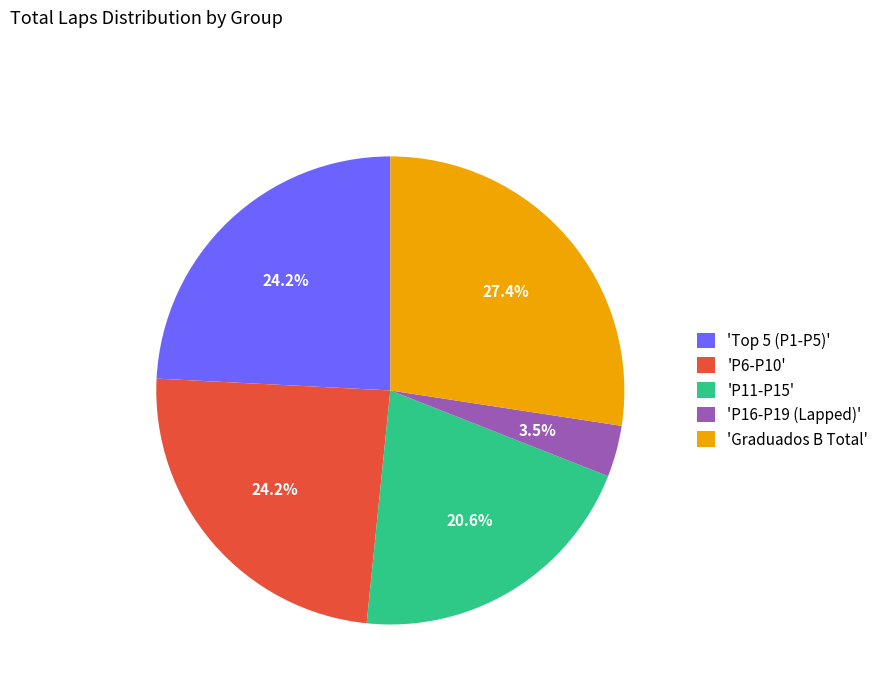

Count the number of slices in the pie.

5